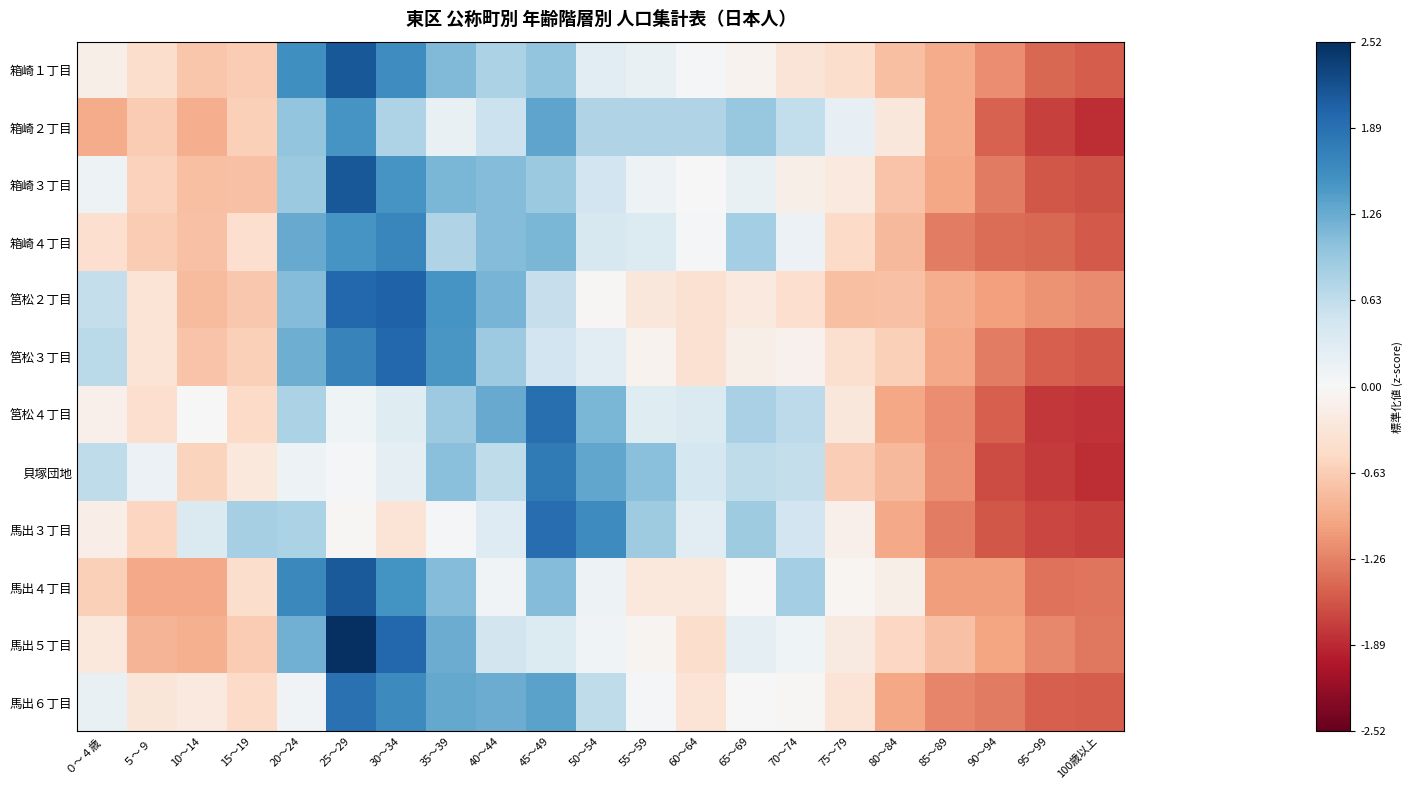

What is the difference between the highest and lowest values at 25～29?

2.5